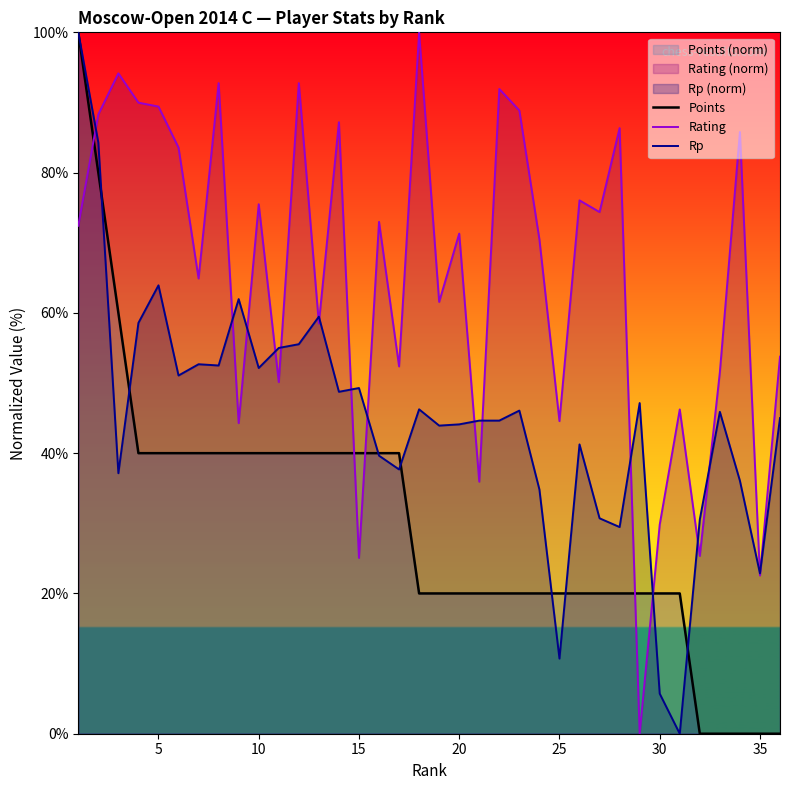

What is the difference between the maximum and minimum values in the Rp series?

100.0